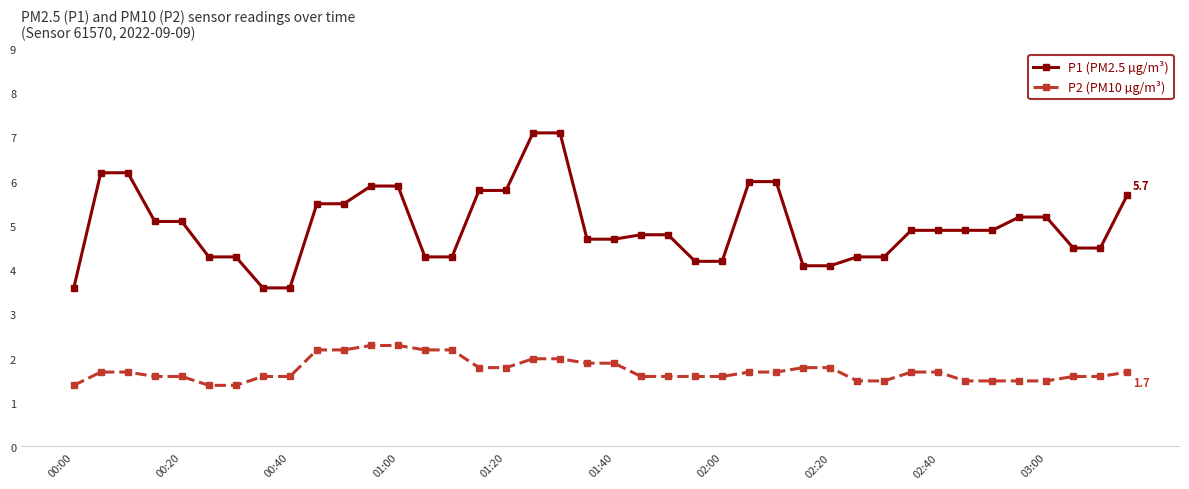

True or false: P2 (PM10 µg/m³) and P1 (PM2.5 µg/m³) cross at least once.

False